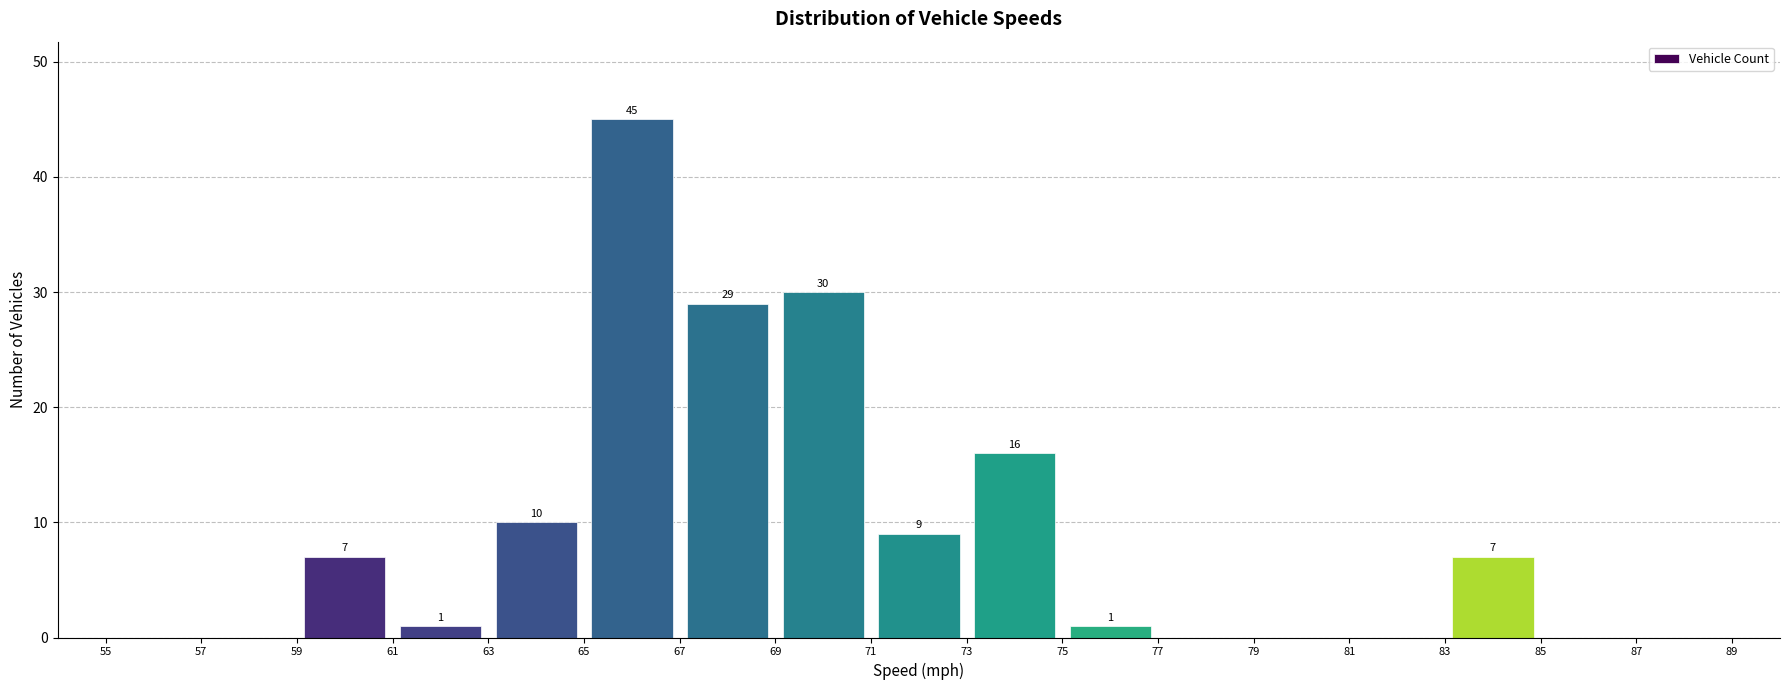

Which range on the x-axis has the tallest bar?

65 to 67